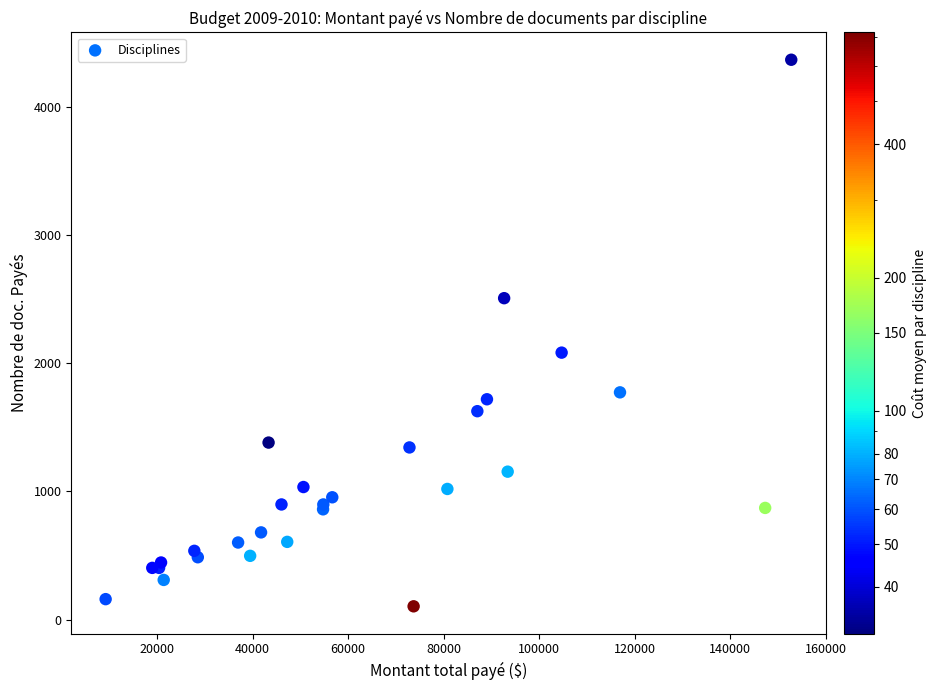

What Y value in the scatter plot is closest to 2236?

2083